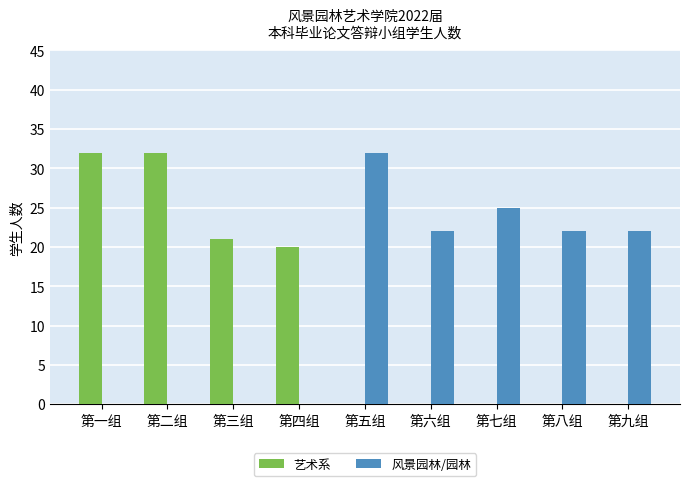

How many groups of bars are there?

9